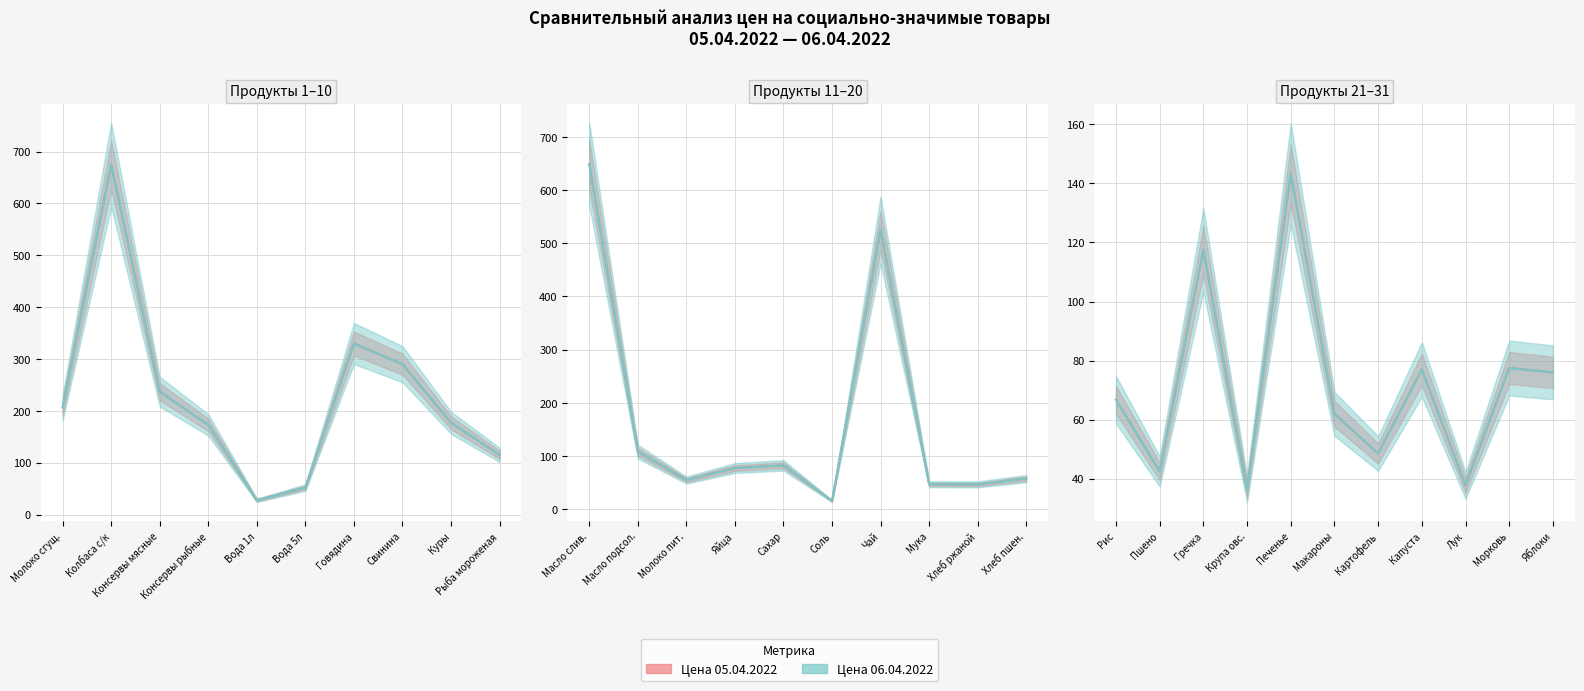

At which label is Цена 06.04.2022 closest to 344?

6